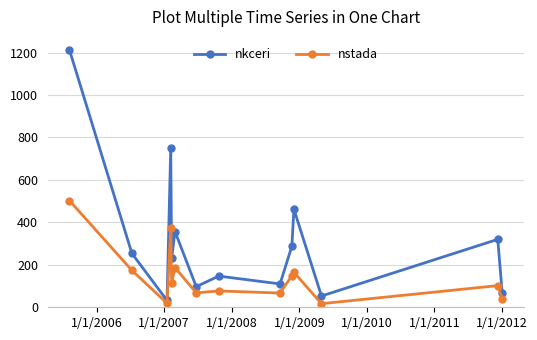

What is the difference between the maximum and minimum values in the nstada series?

486